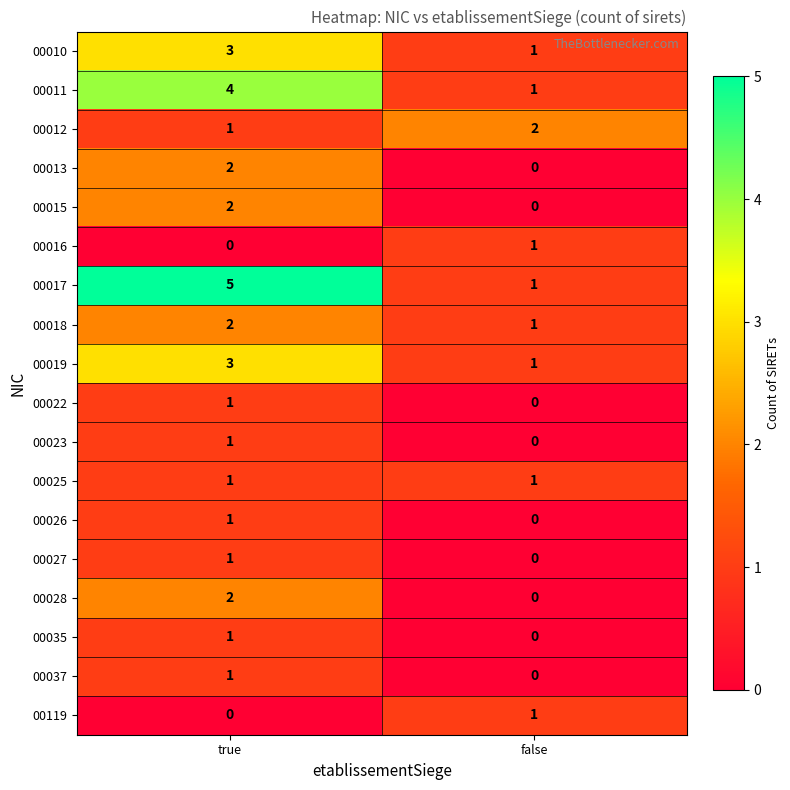

The value of 00027 at false is 1. True or false?

False